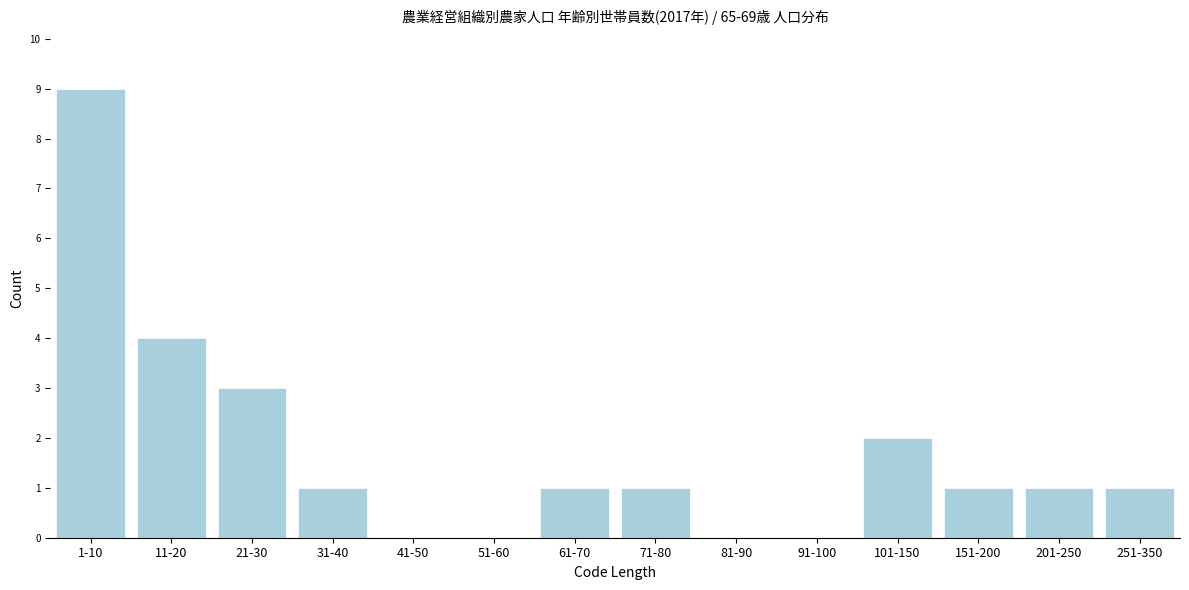

Reading right to left, extract all data points from this chart.

251-350=1	201-250=1	151-200=1	101-150=2	91-100=0	81-90=0	71-80=1	61-70=1	51-60=0	41-50=0	31-40=1	21-30=3	11-20=4	1-10=9